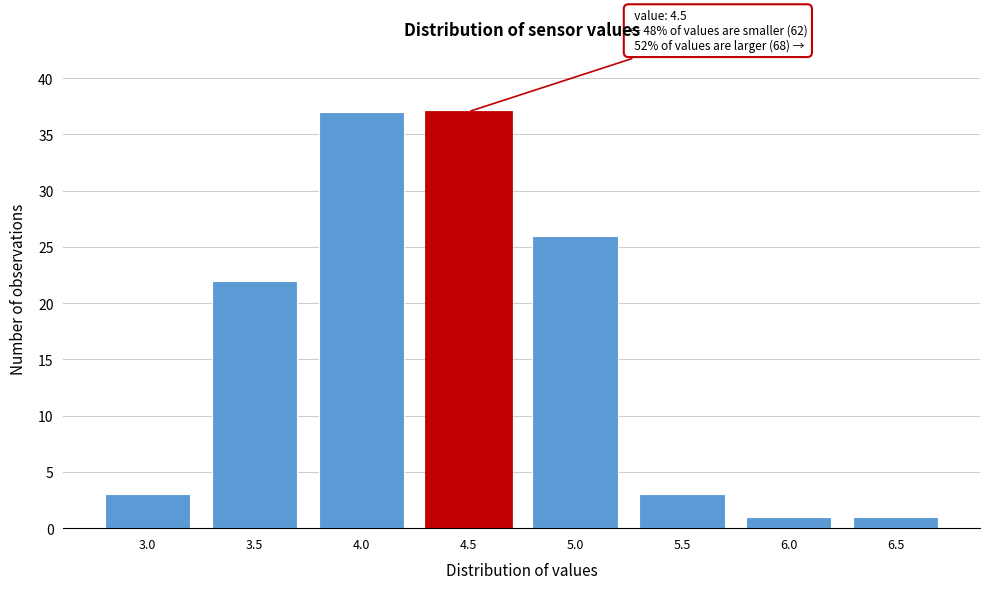

Reading right to left, list all the values displayed in this chart.

1	1	3	26	37	37	22	3